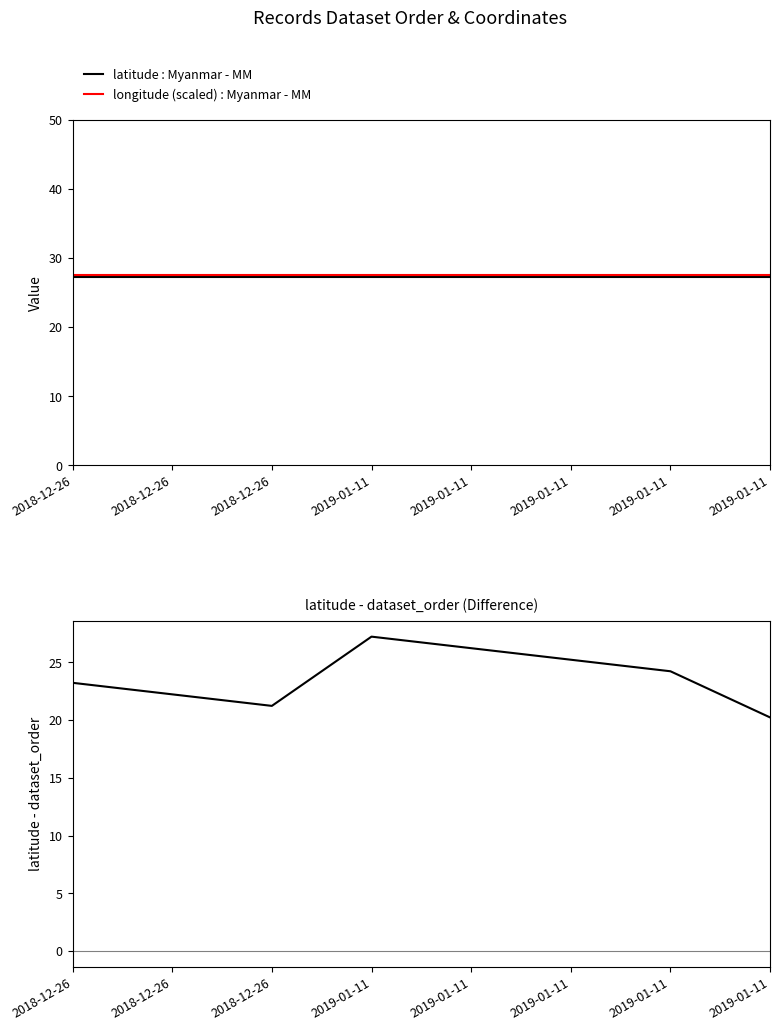

Reading left to right, what are all the values shown in this chart?

latitude : Myanmar - MM: 2018-12-26=27.2	2018-12-26=27.2	2018-12-26=27.2	2019-01-11=27.2	2019-01-11=27.2	2019-01-11=27.2	2019-01-11=27.2	2019-01-11=27.2
longitude (scaled) : Myanmar - MM: 2018-12-26=27.5	2018-12-26=27.5	2018-12-26=27.5	2019-01-11=27.5	2019-01-11=27.5	2019-01-11=27.5	2019-01-11=27.5	2019-01-11=27.5
latitude - dataset_order: 2018-12-26=23.2	2018-12-26=22.2	2018-12-26=21.2	2019-01-11=27.2	2019-01-11=26.2	2019-01-11=25.2	2019-01-11=24.2	2019-01-11=20.2